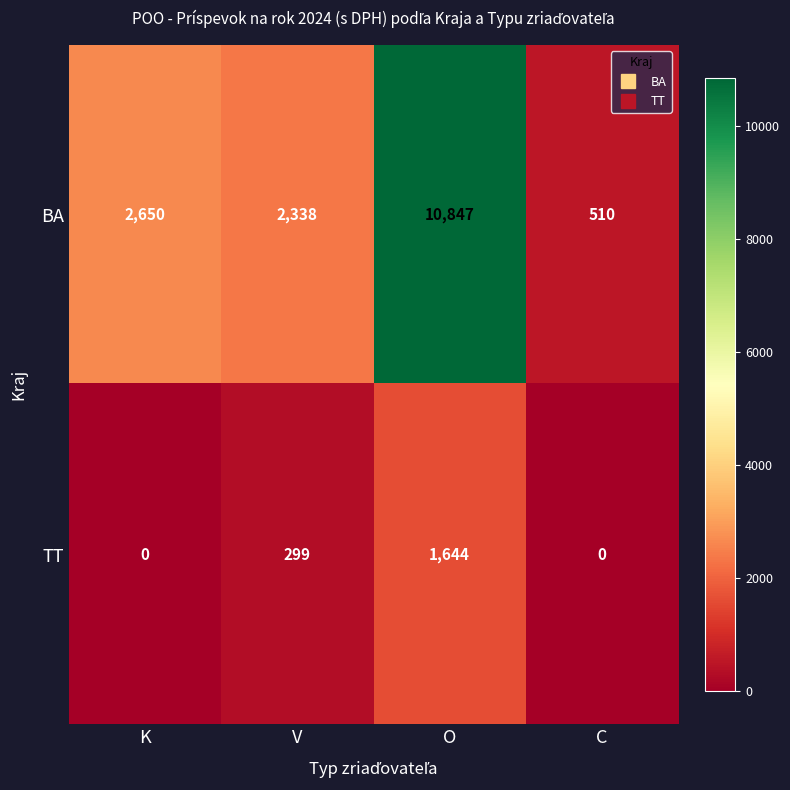

Rank the series by their maximum value, from highest to lowest.

BA, TT